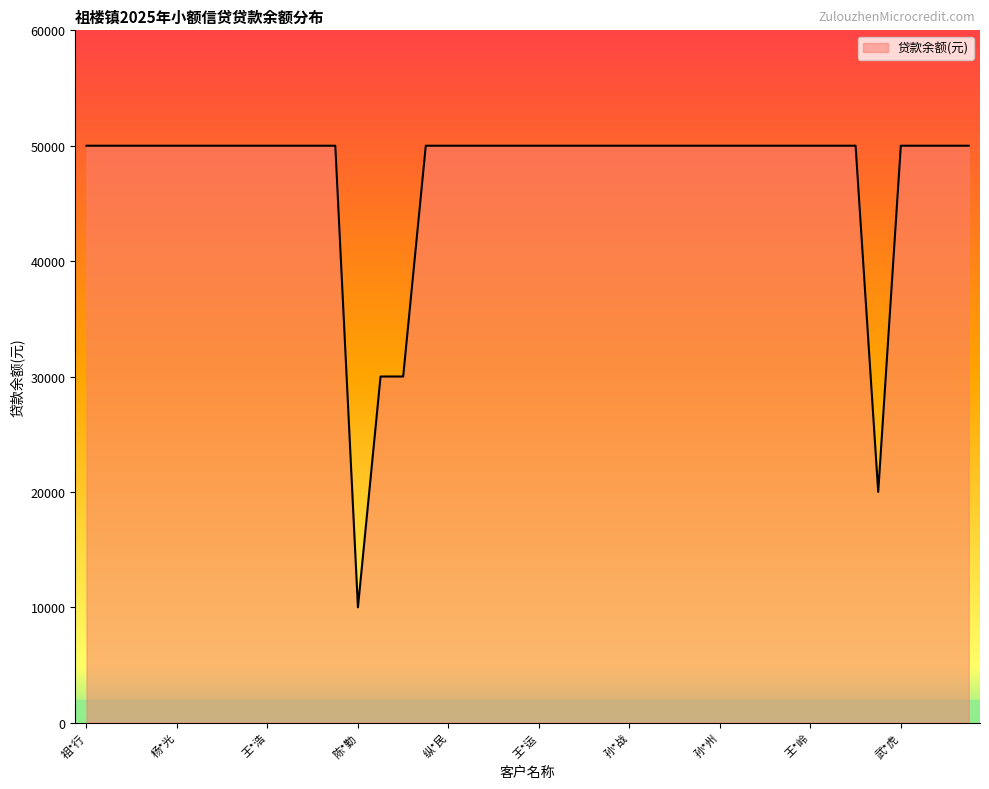

What is the difference between the maximum and minimum values?

40000